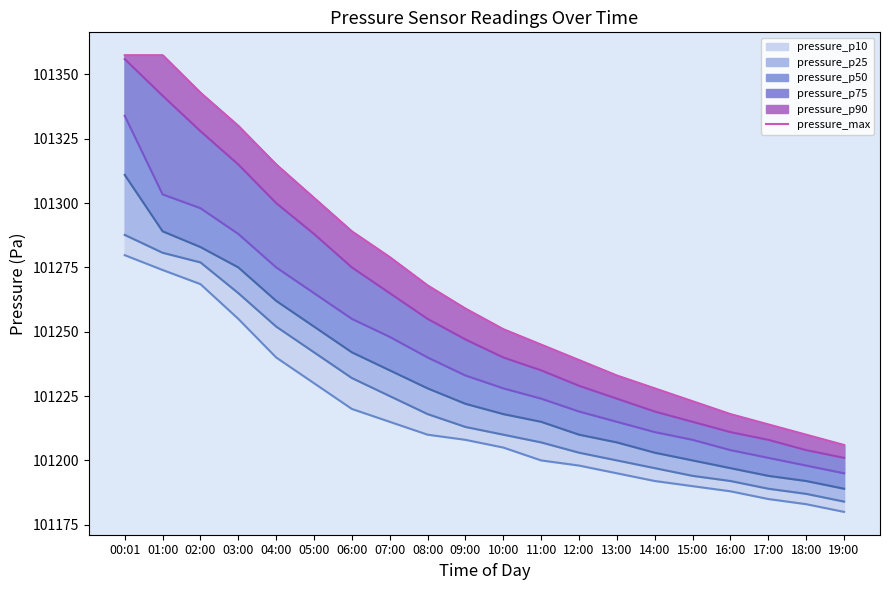

Reading right to left, extract all data points from this chart.

19:00=101206.0	18:00=101210.0	17:00=101214.0	16:00=101218.0	15:00=101223.0	14:00=101228.0	13:00=101233.0	12:00=101239.0	11:00=101245.0	10:00=101251.0	09:00=101259.0	08:00=101268.0	07:00=101279.0	06:00=101289.0	05:00=101302.0	04:00=101315.0	03:00=101330.0	02:00=101342.9	01:00=101357.5	00:01=101357.5